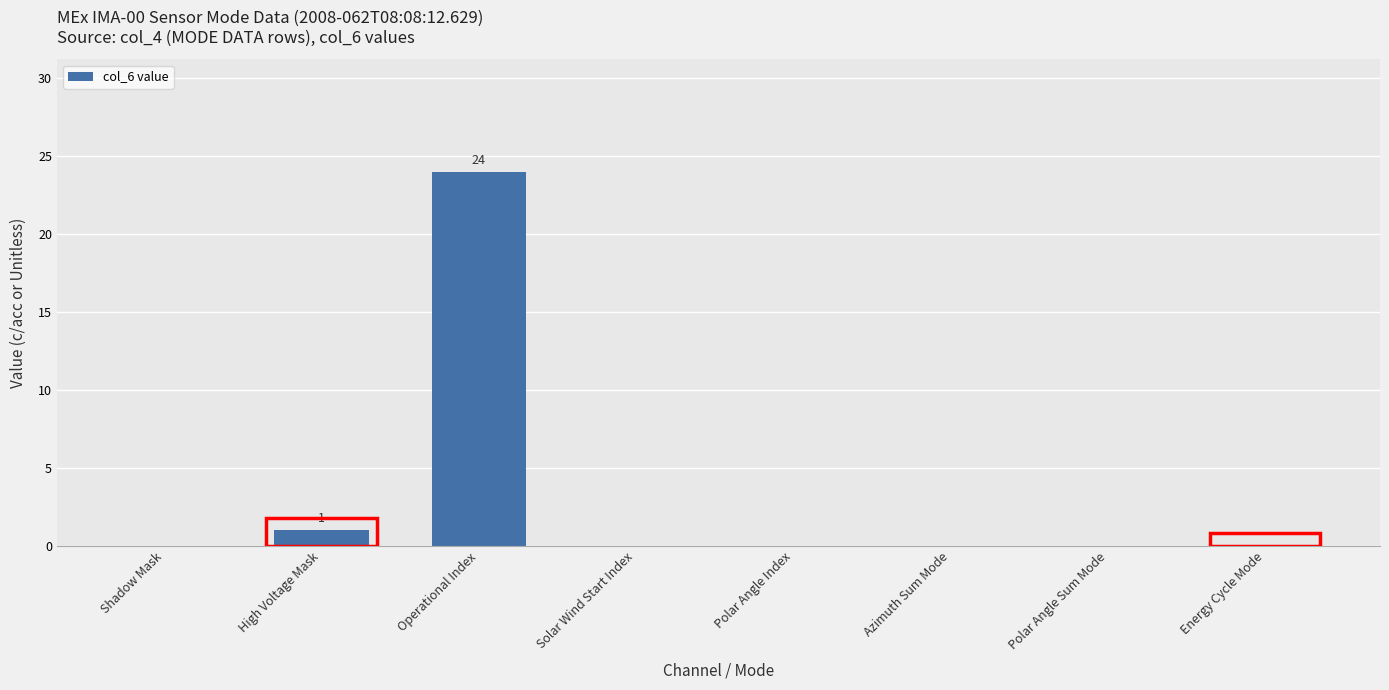

At which label is the value closest to 12?

High Voltage Mask